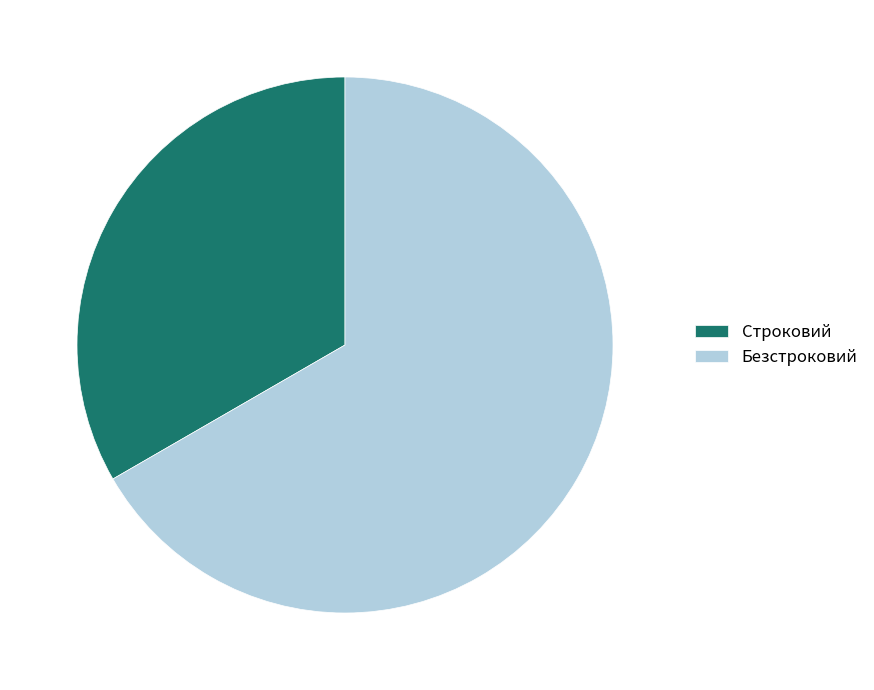

What is the majority slice?

Безстроковий